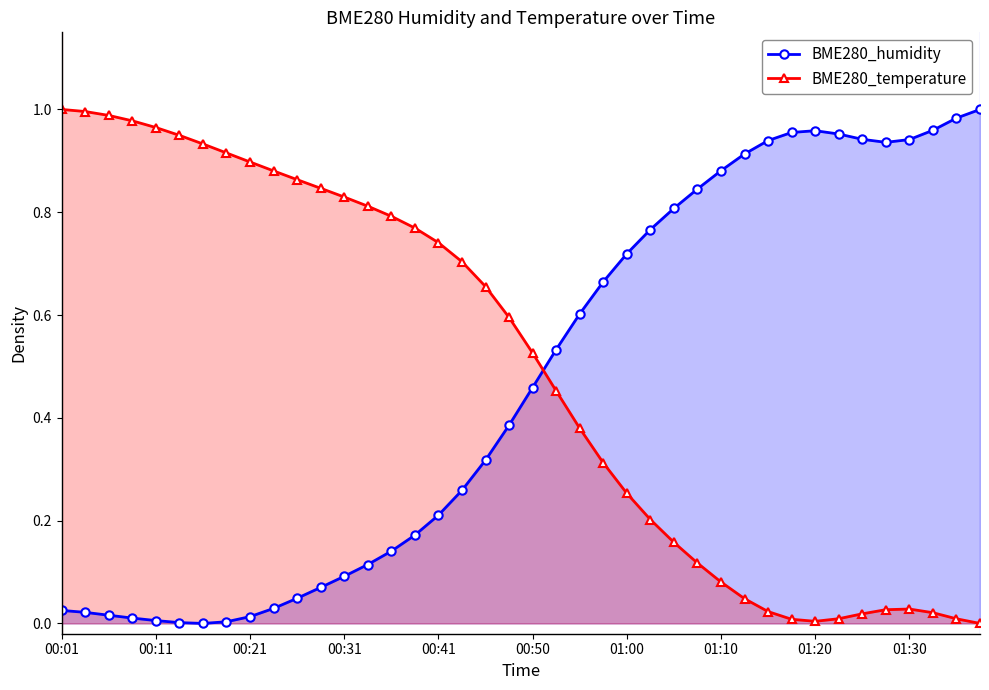

Count the number of categories in the chart.

40